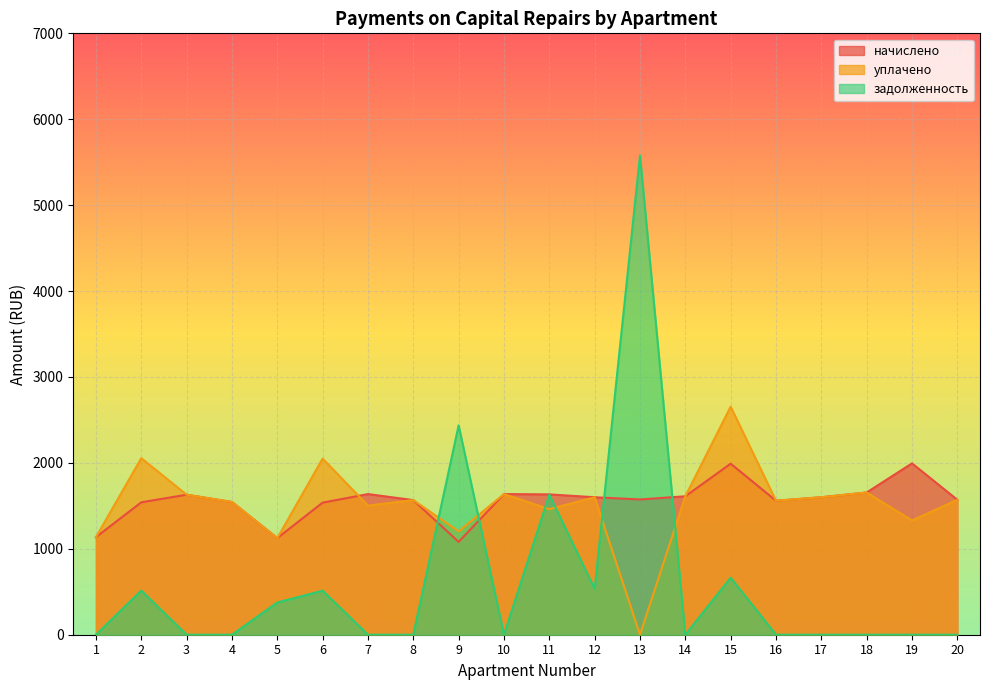

Is the value of уплачено at 5 greater than the value of задолженность at 12?

Yes